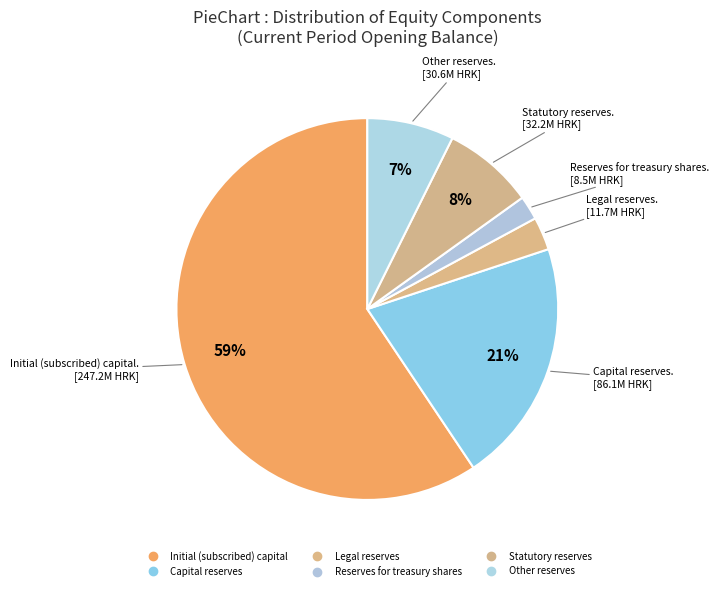

Count the number of slices in the pie.

6